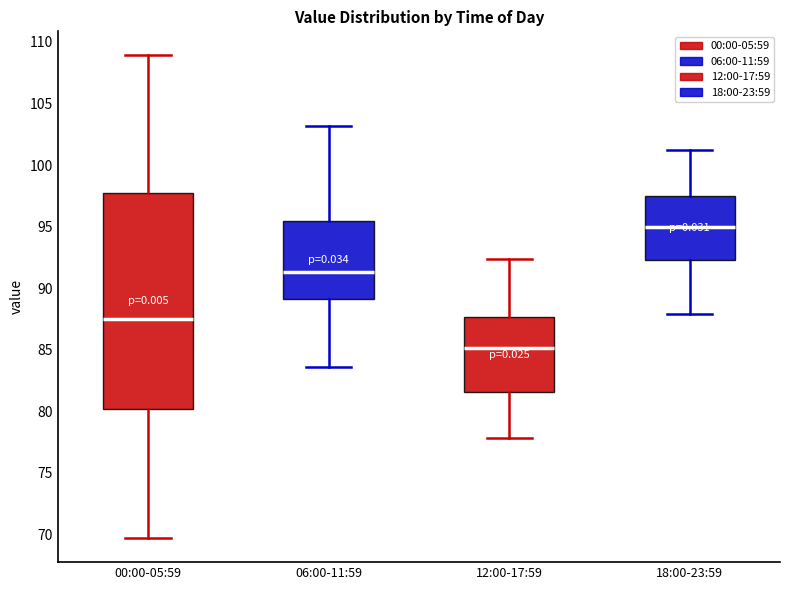

Which box has the lowest median line?

12:00-17:59